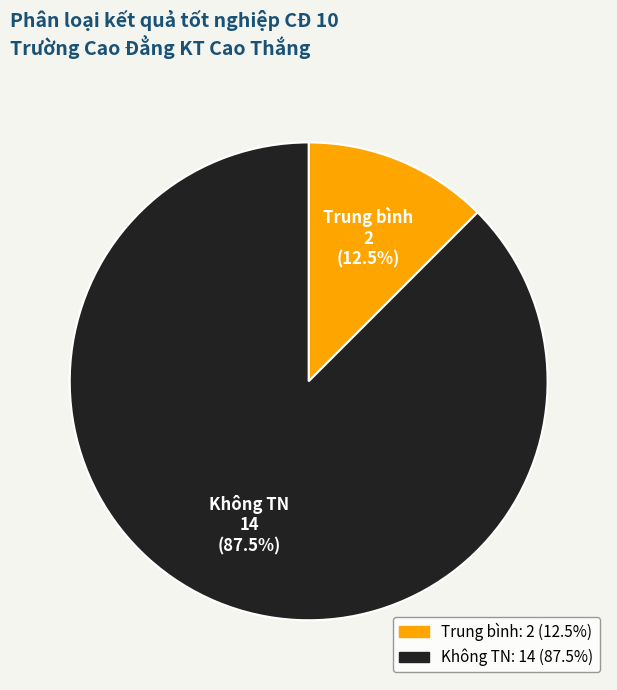

Which category has the biggest portion of the pie?

Không TN